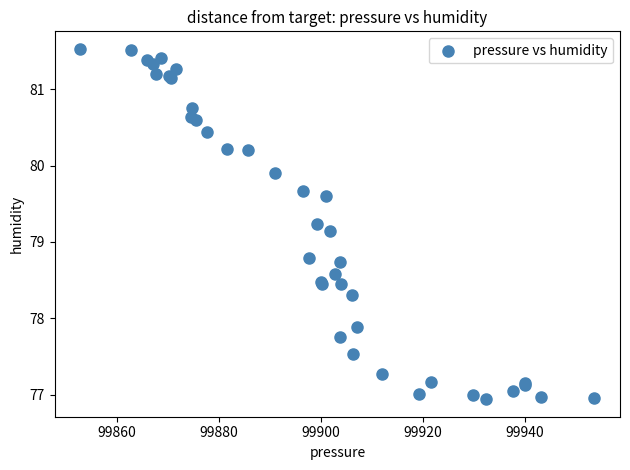

What Y value in the scatter plot is closest to 79?

79.2